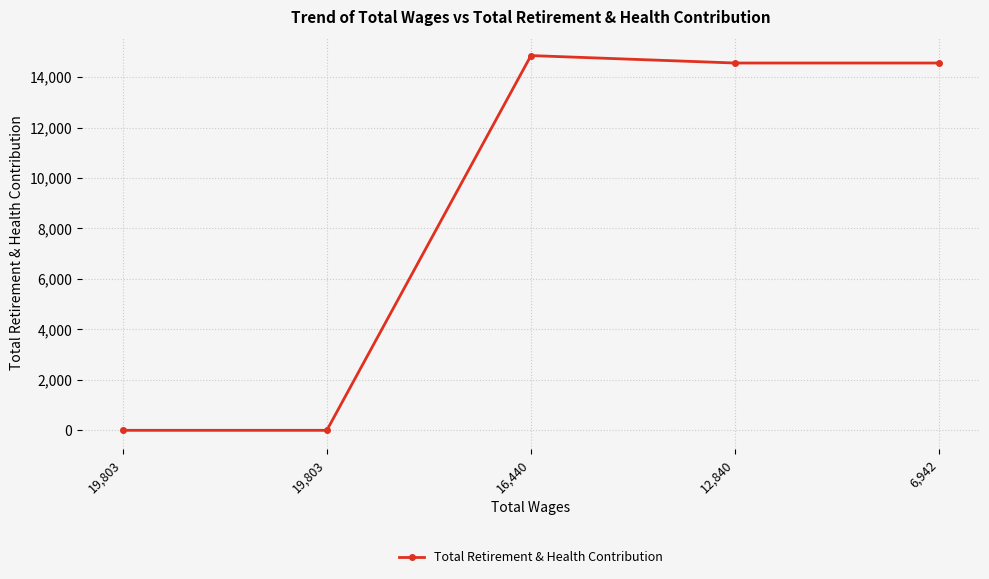

What is the average value?

8793